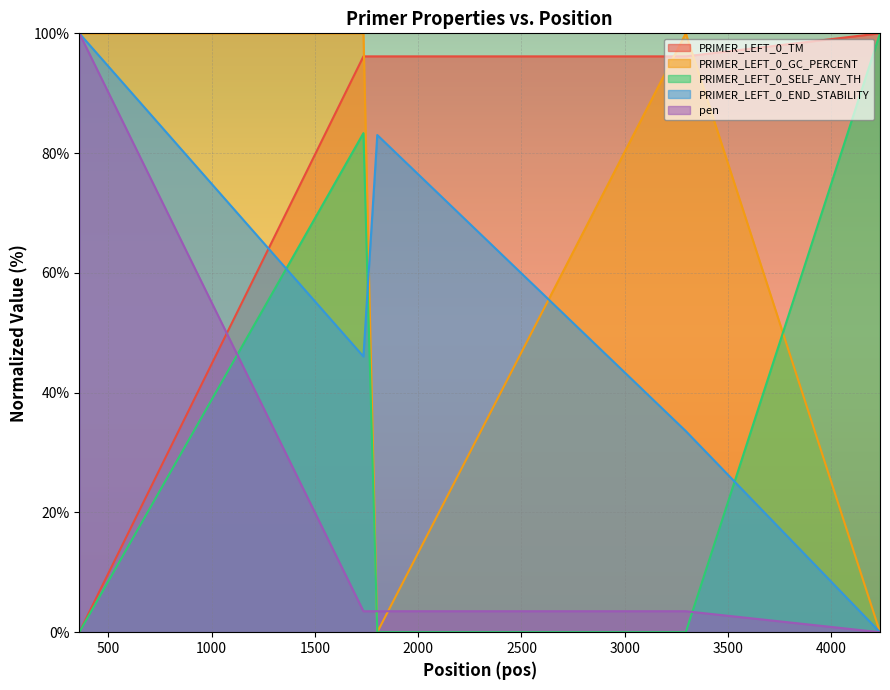

What is the total value across all series at 1802?

182.7